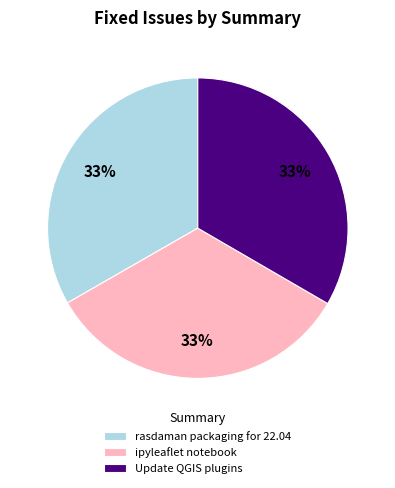

Do Update QGIS plugins and rasdaman packaging for 22.04 together represent more than half of the pie?

Yes